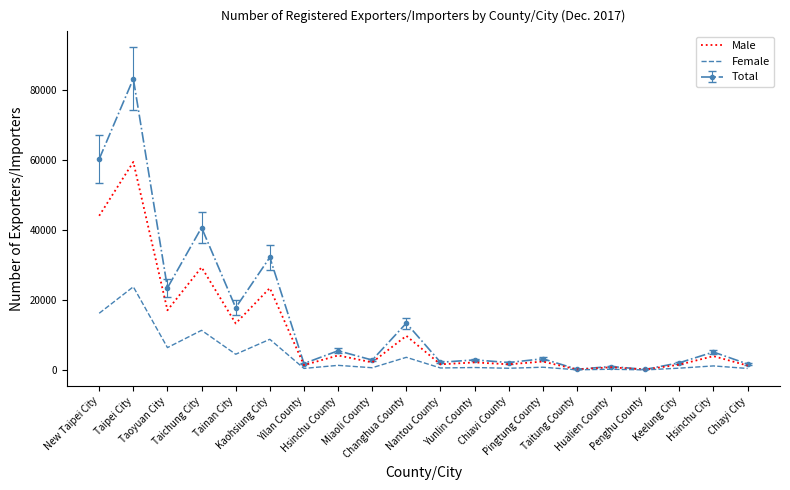

What is the maximum value for Female?

23798